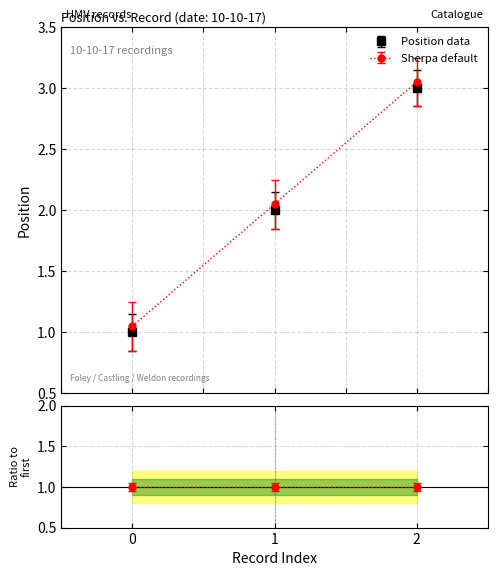

What is the sum of the values at 0 and 1?

3